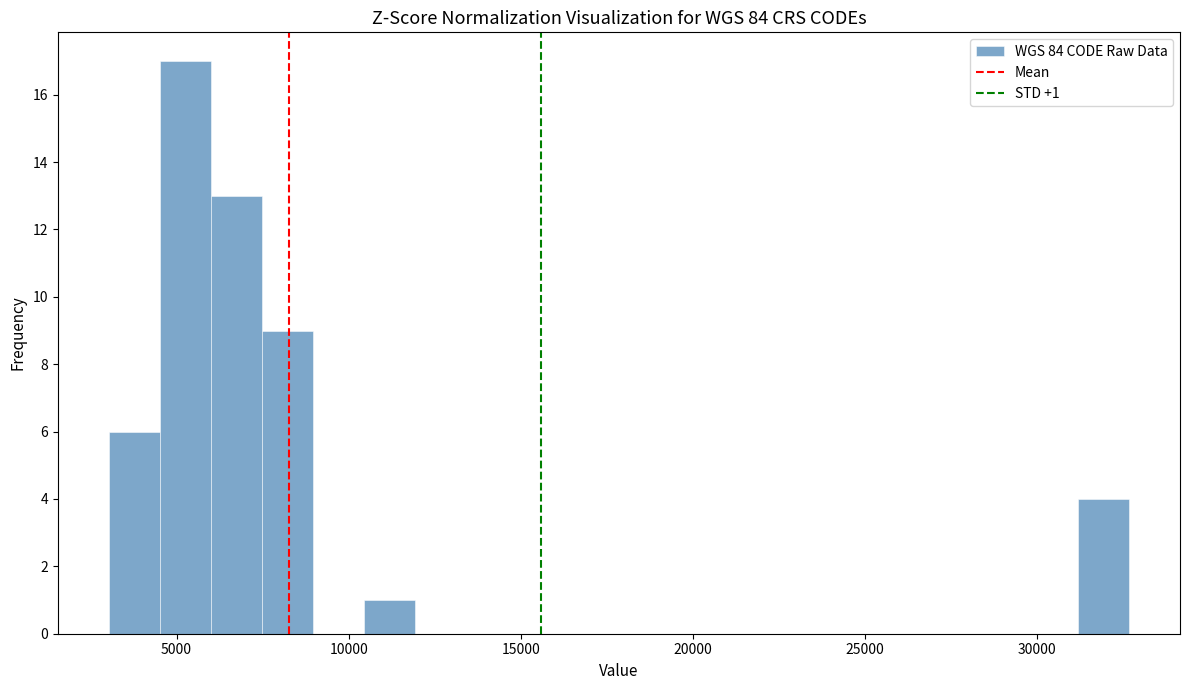

Around what value on the x-axis is the tallest bar? Give the approximate position of its centre, as read against the axis.

5500